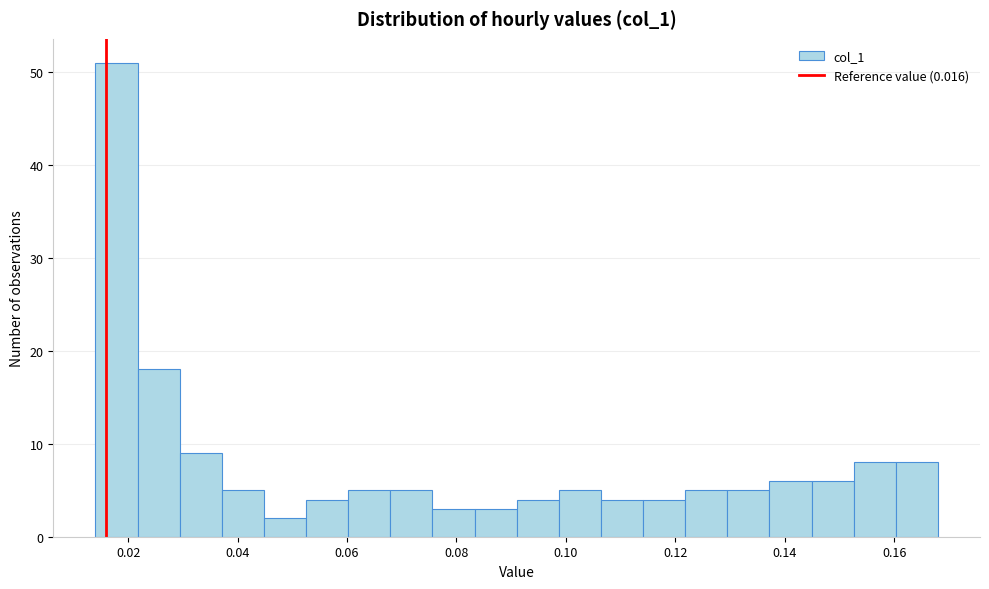

Read against the x-axis, roughly where is the centre of the tallest bar?

0.018